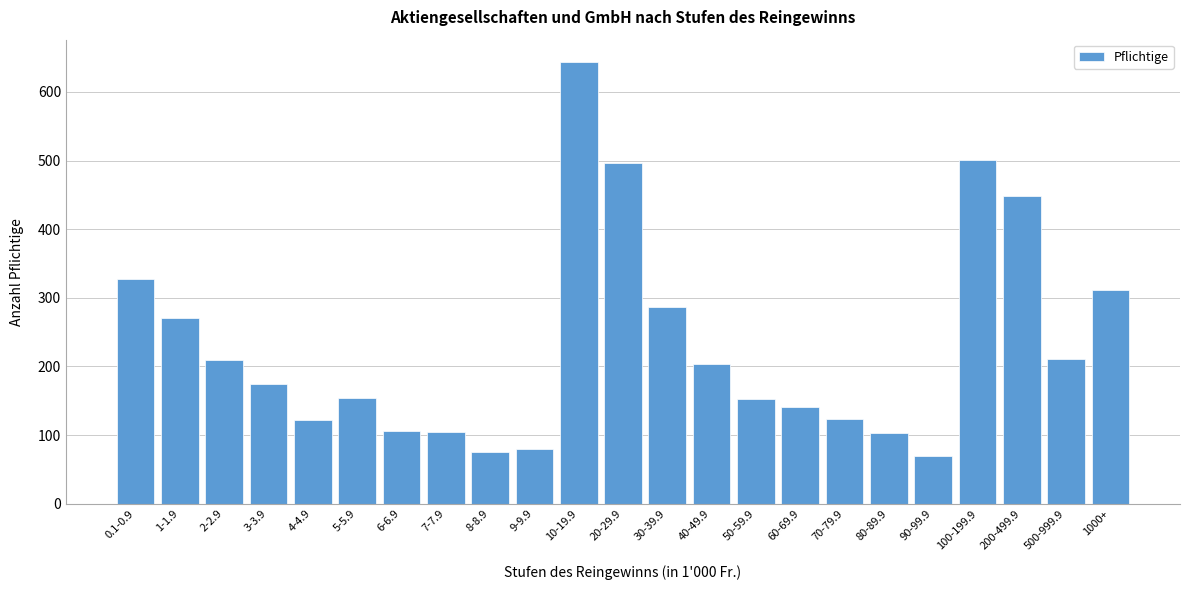

What is the change in value from 0.1-0.9 to 70-79.9?

-205